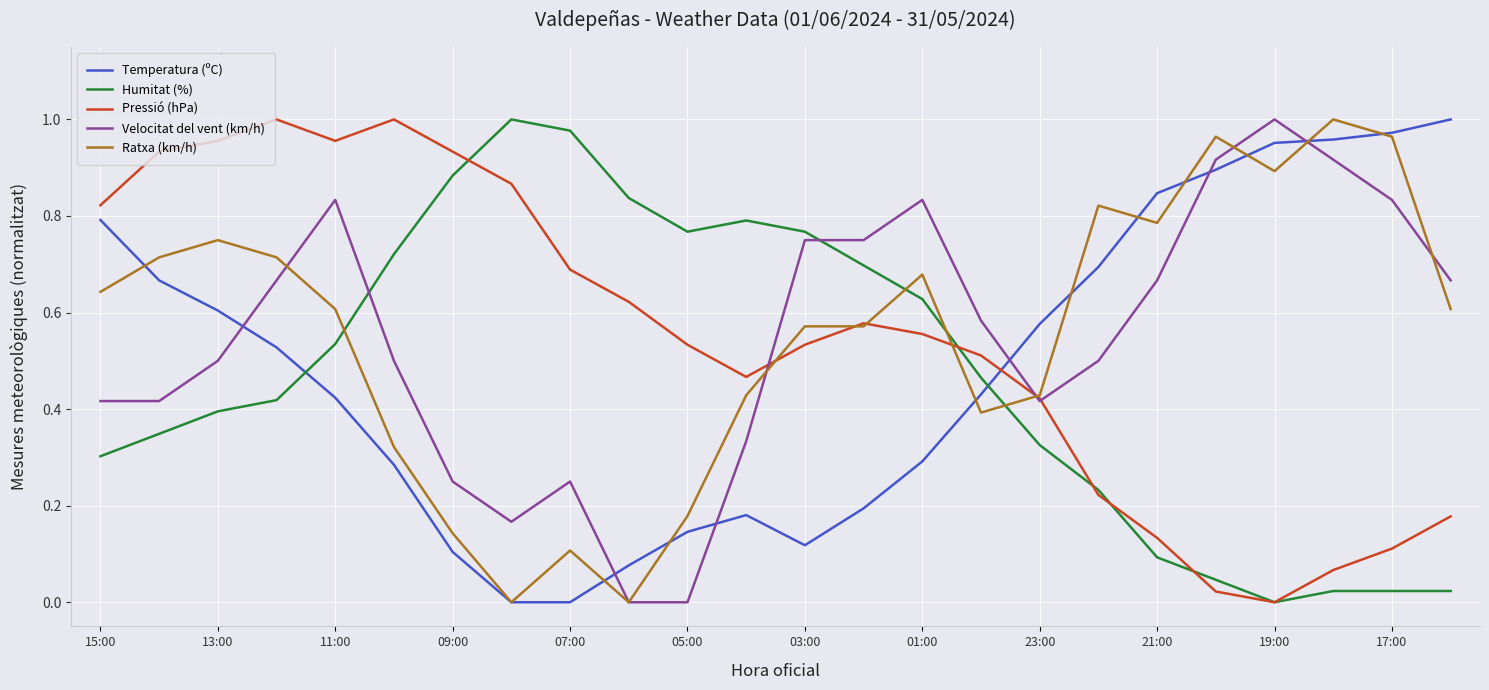

How many intersections are there between Velocitat del vent (km/h) and Humitat (%)?

2